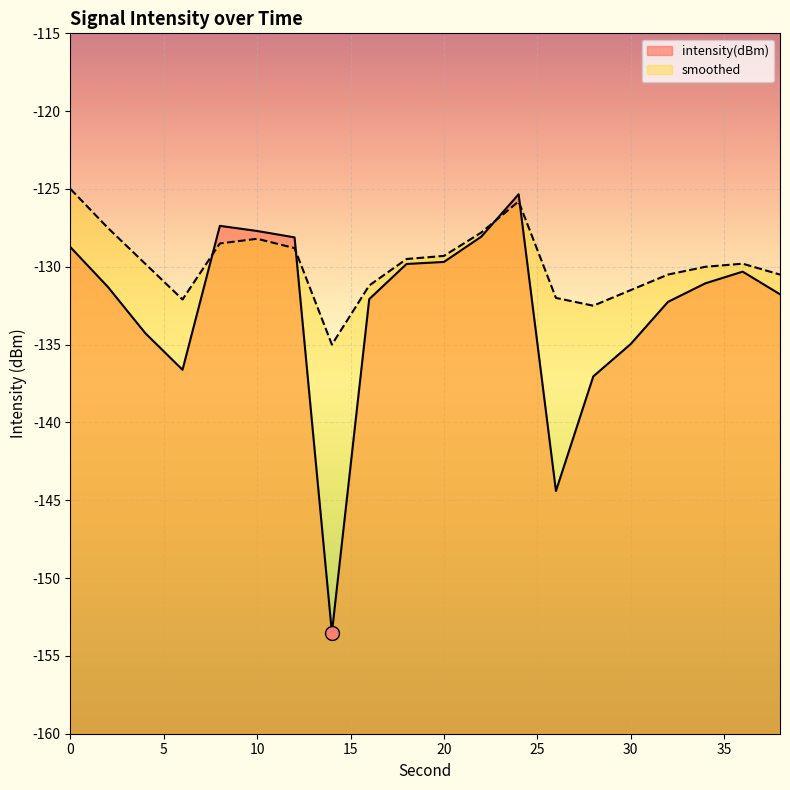

Is the value of smoothed at 24 greater than the value of intensity(dBm) at 10?

Yes